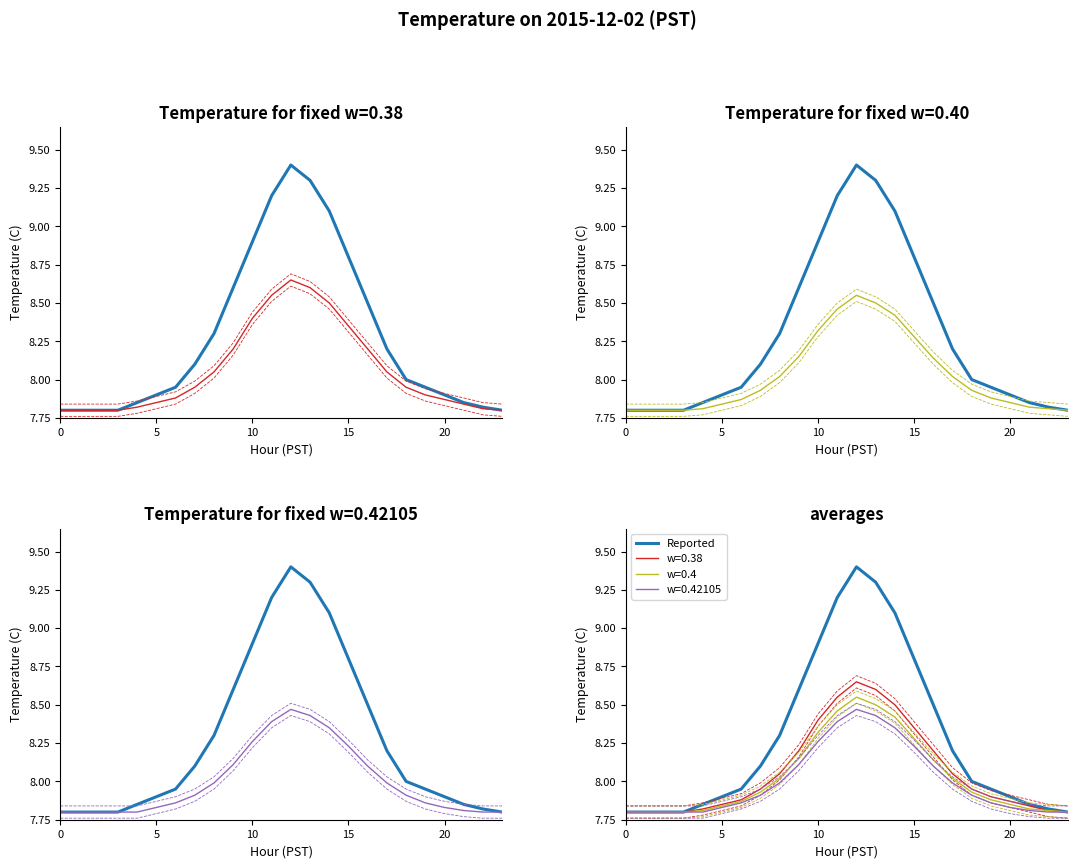

Reading right to left, what are all the values shown in this chart?

7.8	7.8	7.8	7.9	8.0	8.0	8.2	8.5	8.8	9.1	9.3	9.4	9.2	8.9	8.6	8.3	8.1	8.0	7.9	7.8	7.8	7.8	7.8	7.8